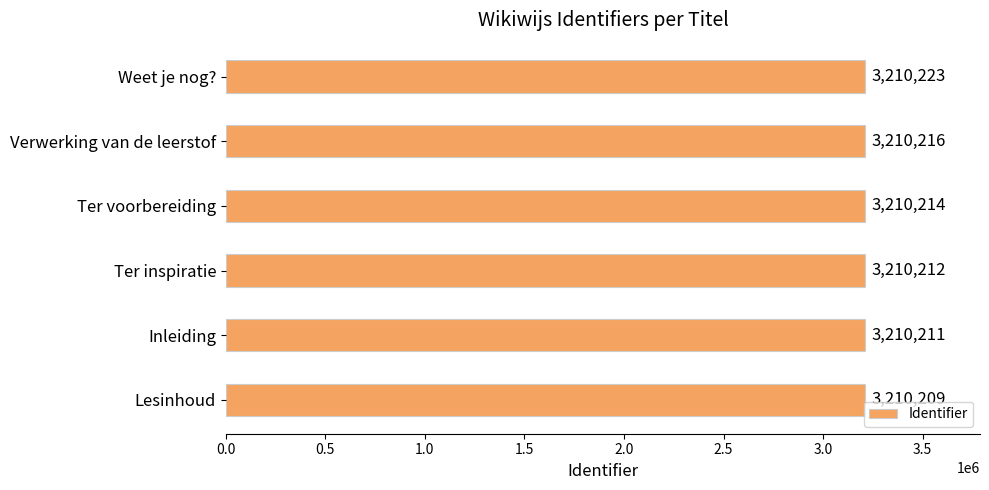

What is the greatest value displayed?

3210223